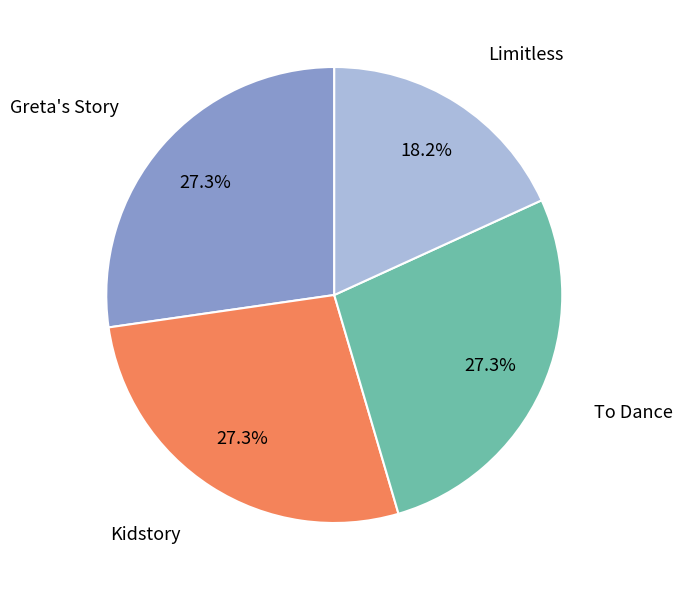

What portion of the pie excludes Limitless?

81.8%